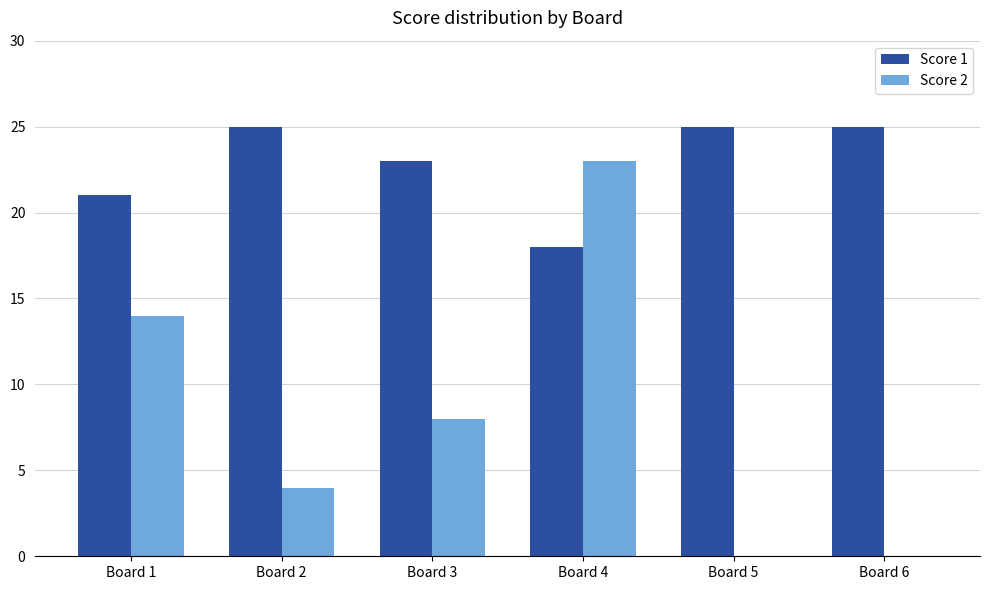

True or false: Score 1 has a value of 4 at Board 4.

False